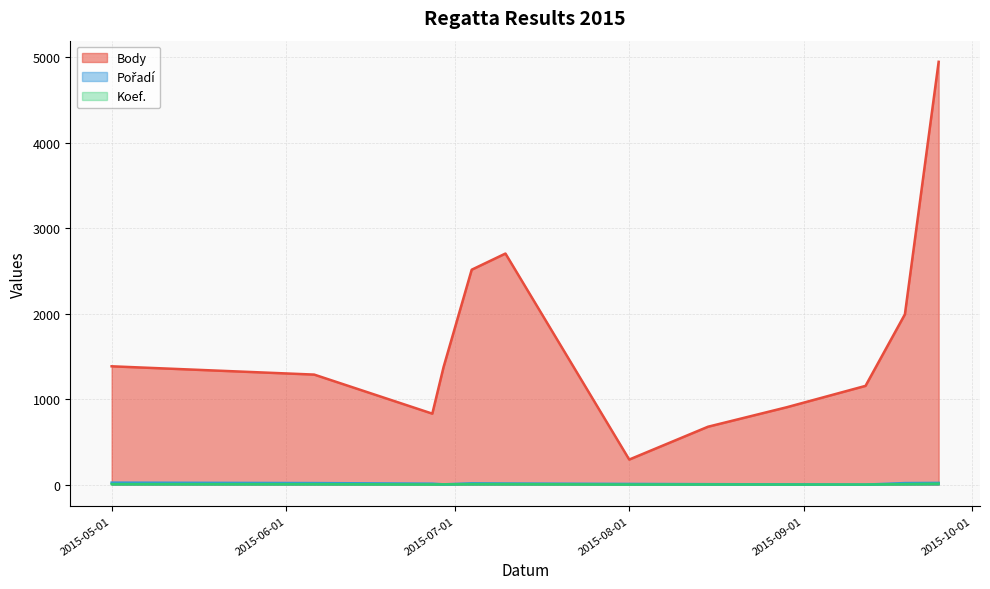

True or false: Body and Koef. cross at least once.

False